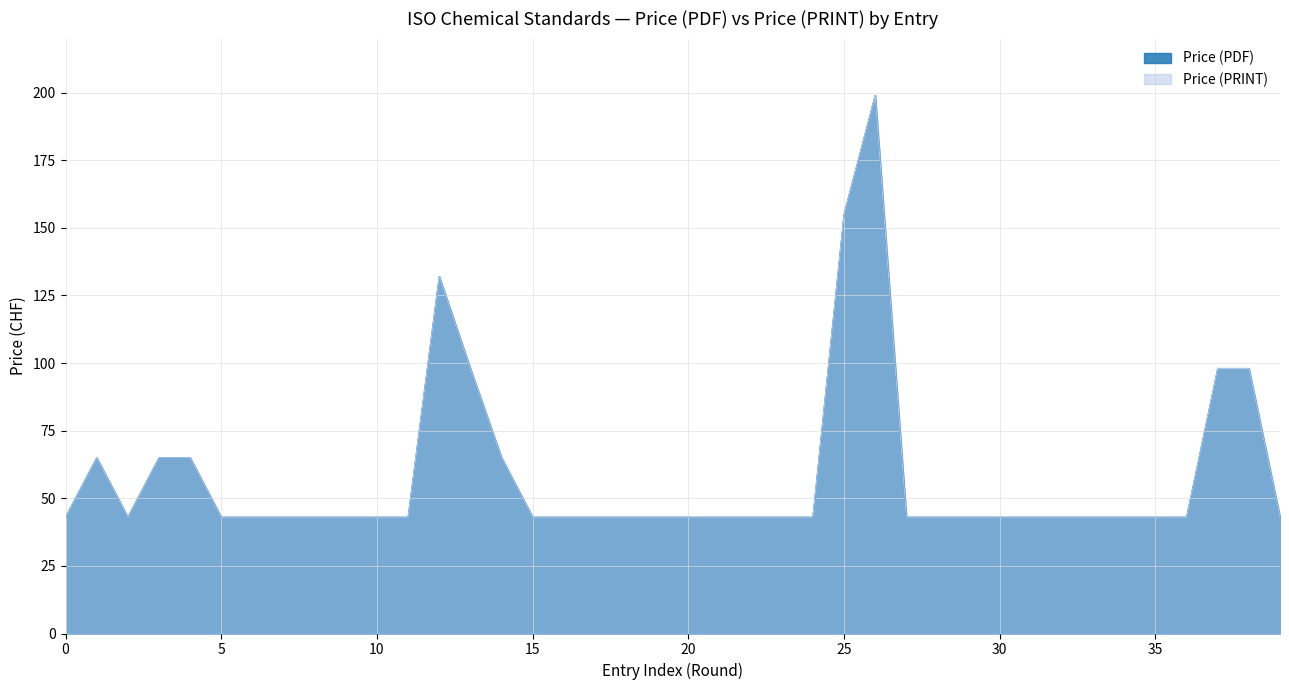

The Price (PDF) series shows 29 at 1972. True or false?

False